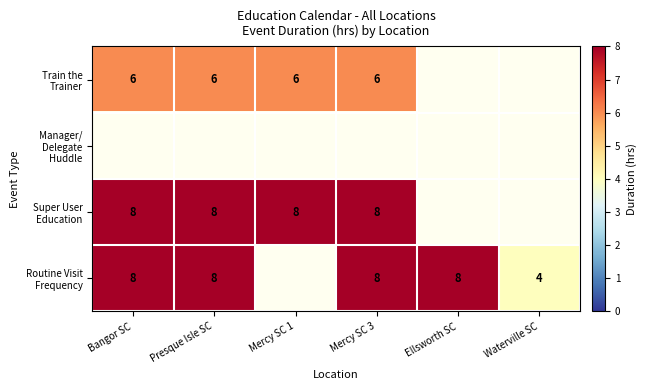

Is the value of Manager/ Delegate Huddle at Bangor SC greater than the value of Train the Trainer at Presque Isle SC?

No